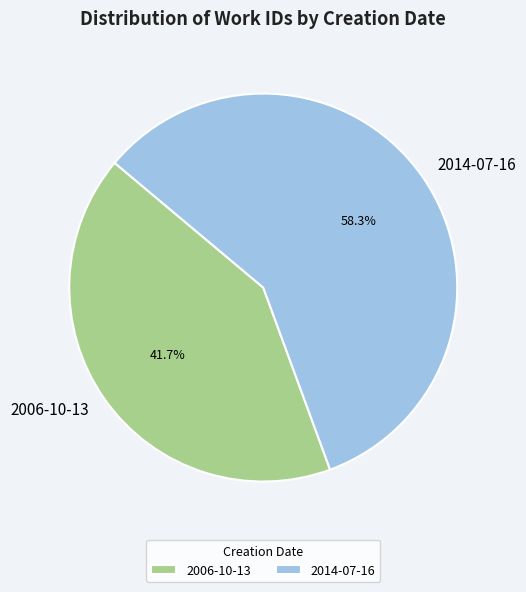

The 2006-10-13 slice represents 42% of the pie. True or false?

True